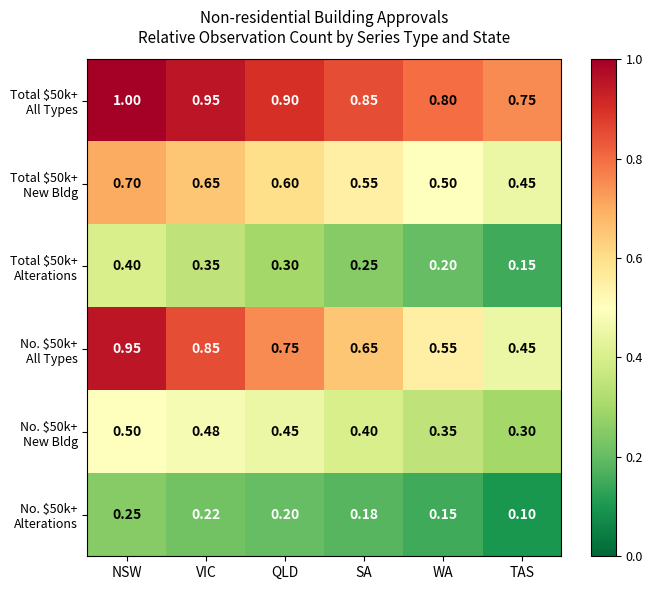

At which category does the chart reach its minimum across all series?

TAS